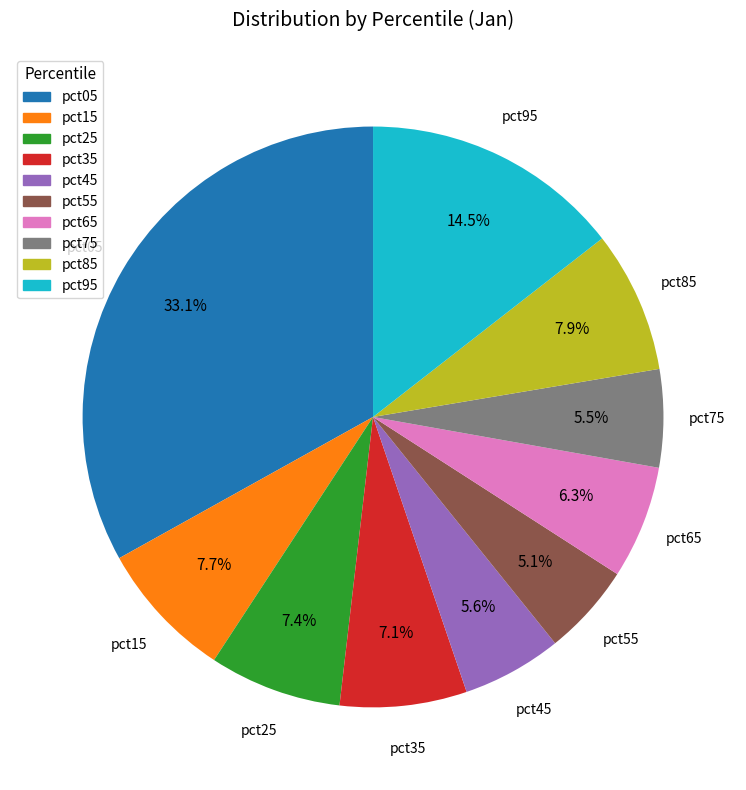

Do pct35 and pct05 together represent more than half of the pie?

No